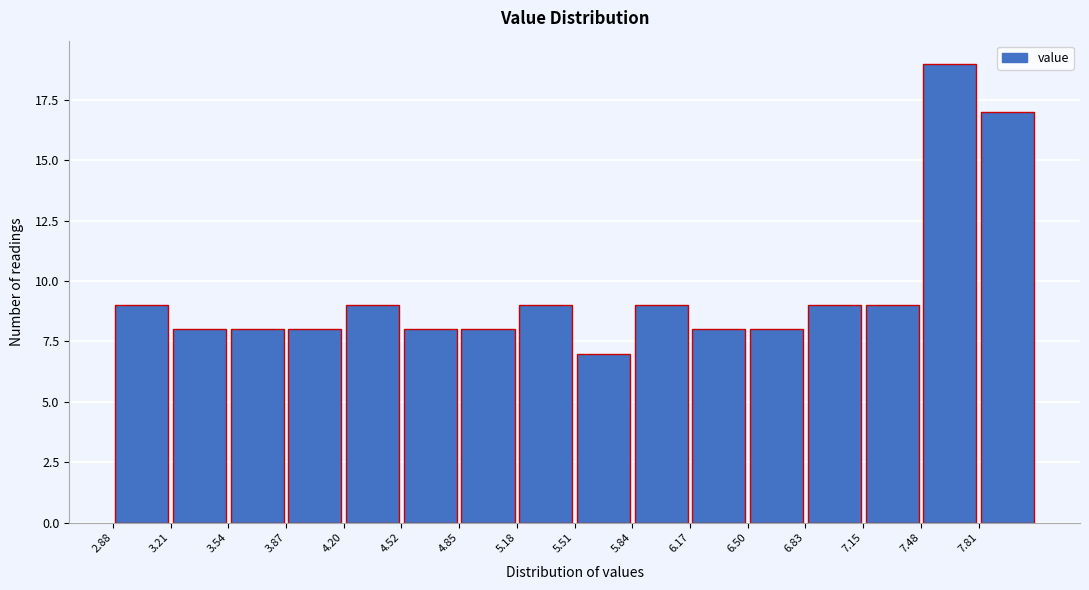

Reading left to right, transcribe this chart: for each bar, give the range it covers on the x-axis and its height. Neither the bar edges nor the heights are printed on the chart, so give them approximately, as read against the axes.

2.90 to 3.20: 9
3.20 to 3.55: 8
3.55 to 3.85: 8
3.85 to 4.20: 8
4.20 to 4.50: 9
4.50 to 4.85: 8
4.85 to 5.20: 8
5.20 to 5.50: 9
5.50 to 5.85: 7
5.85 to 6.15: 9
6.15 to 6.50: 8
6.50 to 6.85: 8
6.85 to 7.15: 9
7.15 to 7.50: 9
7.50 to 7.80: 19
7.80 to 8.15: 17